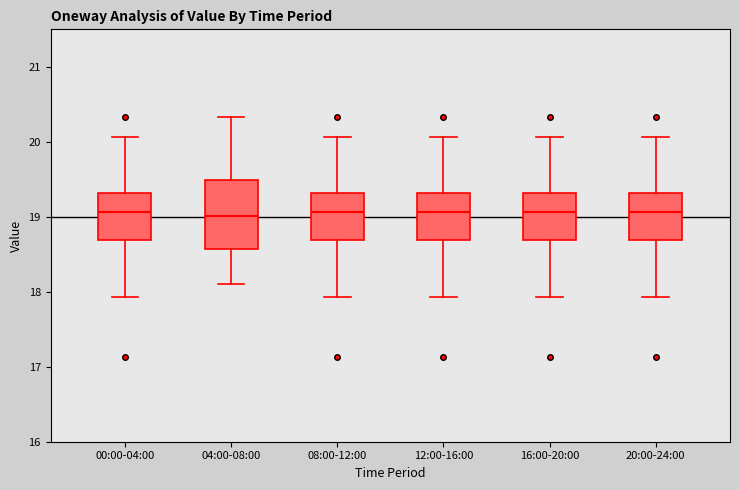

Reading left to right, transcribe this box plot: for each box, give where its median line is, the range the box spans, and where its two whiskers end, as read against the y-axis. The values are not printed on the chart, so give them approximately, as read against the axis.

00:00-04:00: median 19.1, box 18.7 to 19.3, whiskers 17.9 to 20.1
04:00-08:00: median 19.0, box 18.6 to 19.5, whiskers 18.1 to 20.3
08:00-12:00: median 19.1, box 18.7 to 19.3, whiskers 17.9 to 20.1
12:00-16:00: median 19.1, box 18.7 to 19.3, whiskers 17.9 to 20.1
16:00-20:00: median 19.1, box 18.7 to 19.3, whiskers 17.9 to 20.1
20:00-24:00: median 19.1, box 18.7 to 19.3, whiskers 17.9 to 20.1